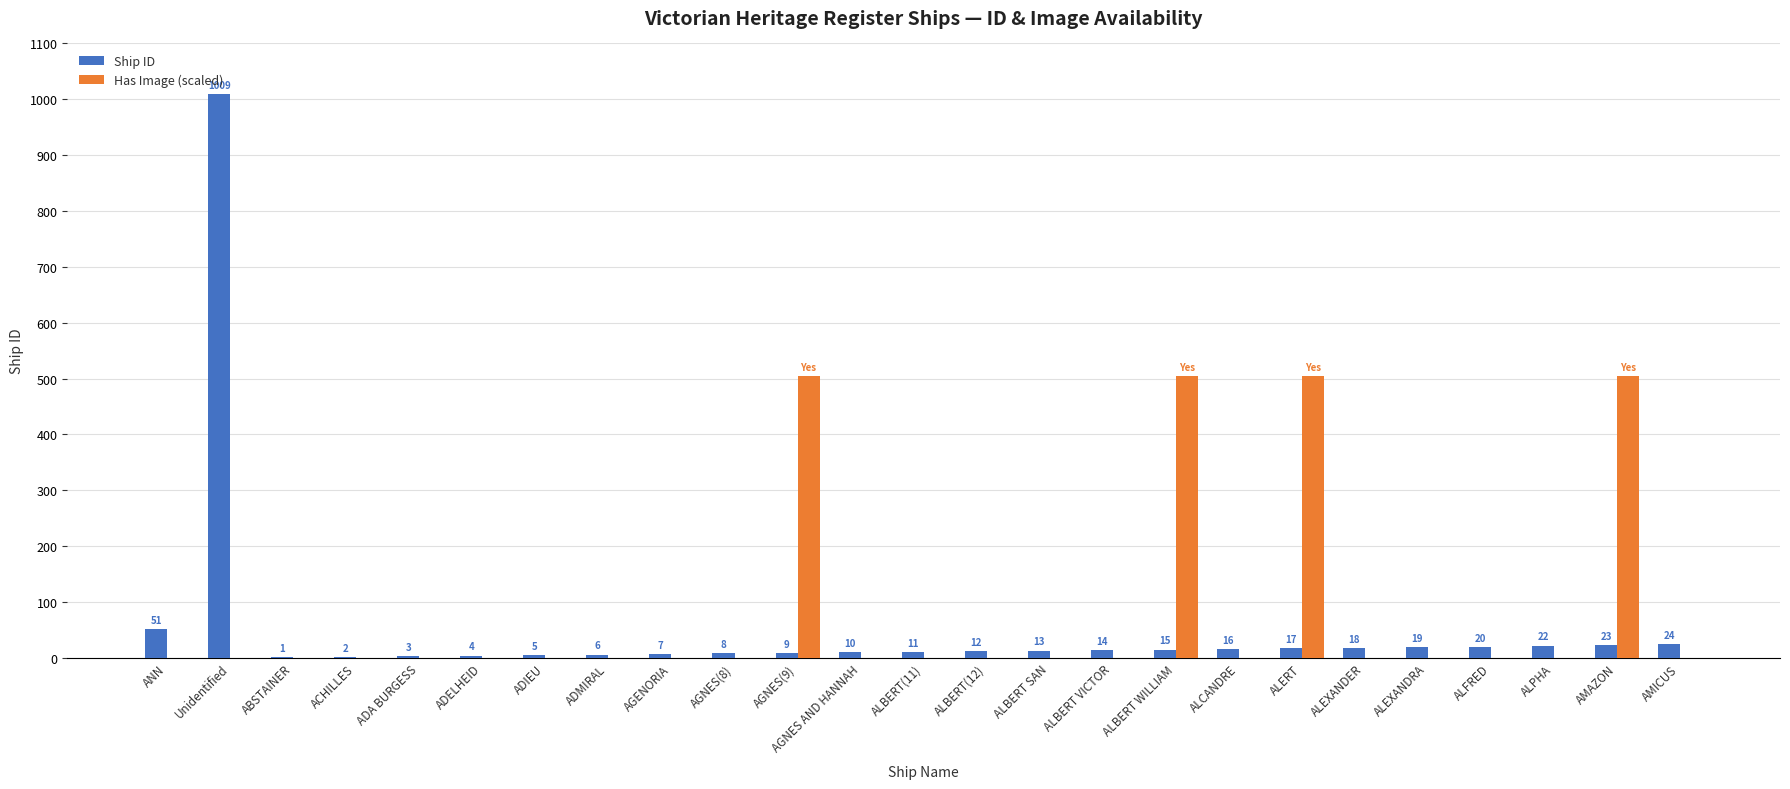

Which series changed the most between ADA BURGESS and AGENORIA?

Ship ID